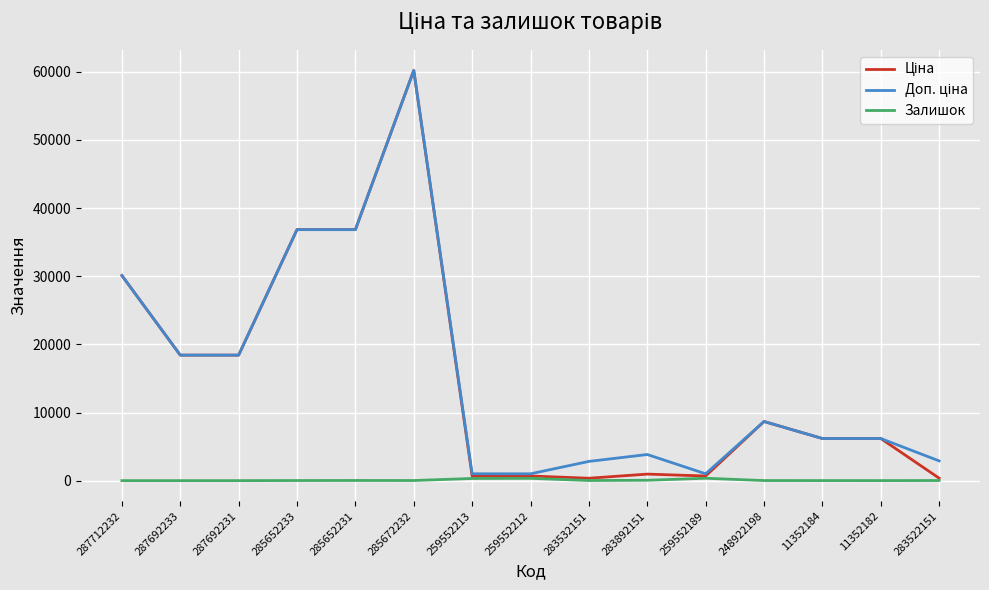

At which category does the chart reach its peak across all series?

285672232